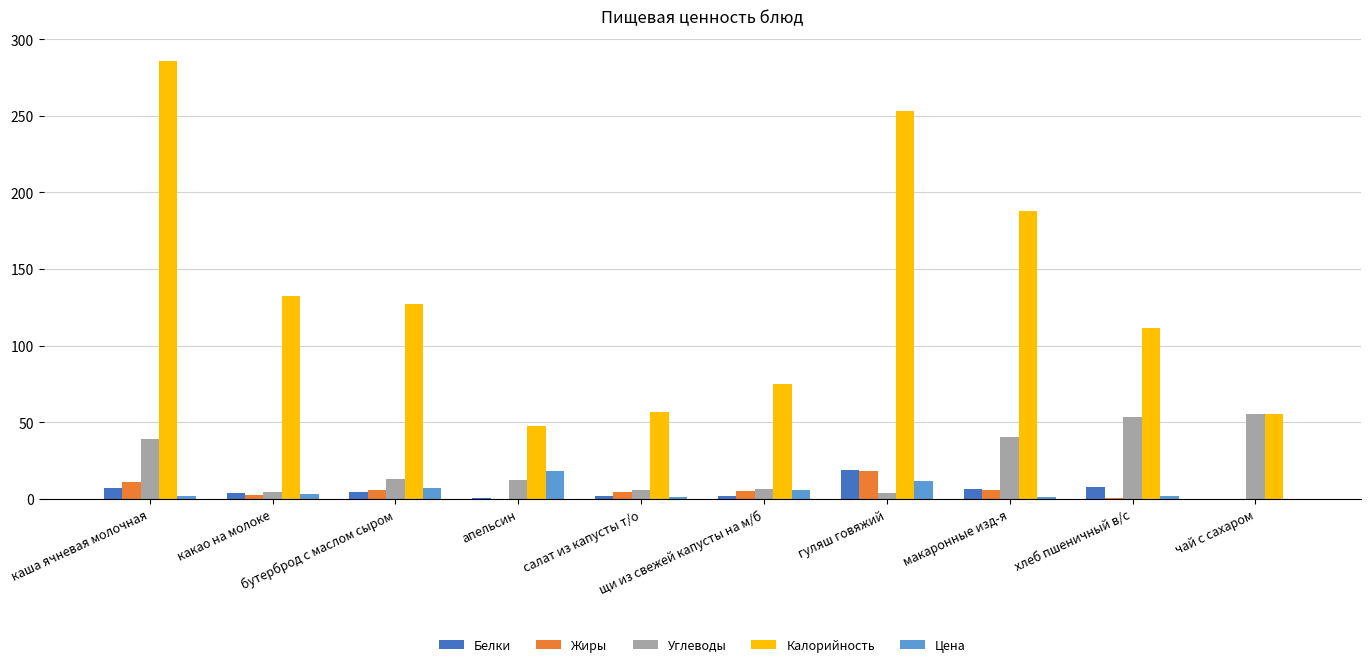

Which series has the largest total across all categories?

Калорийность